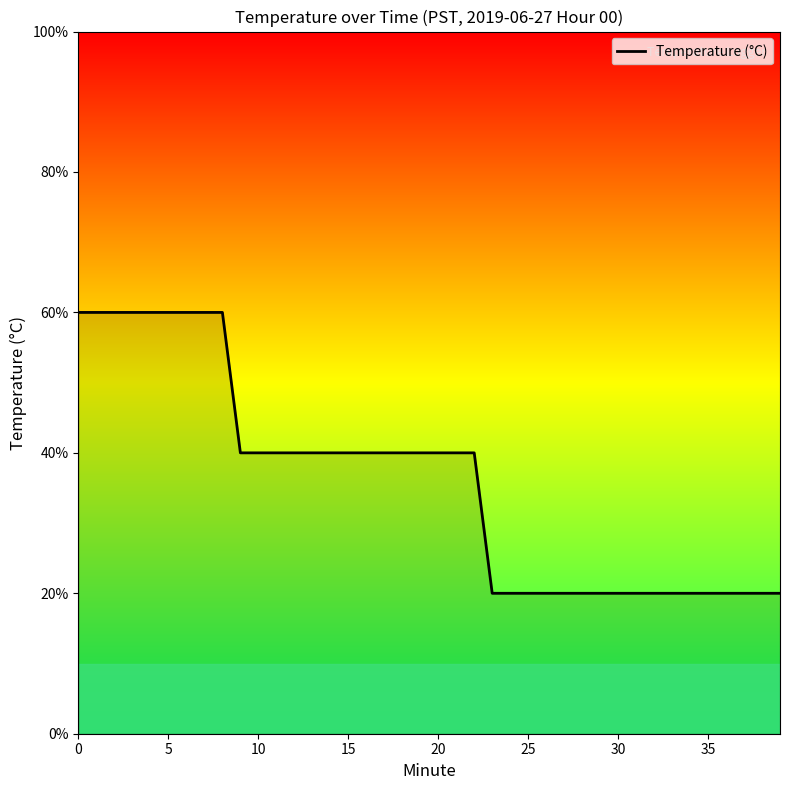

Does the chart have visible grid lines?

No